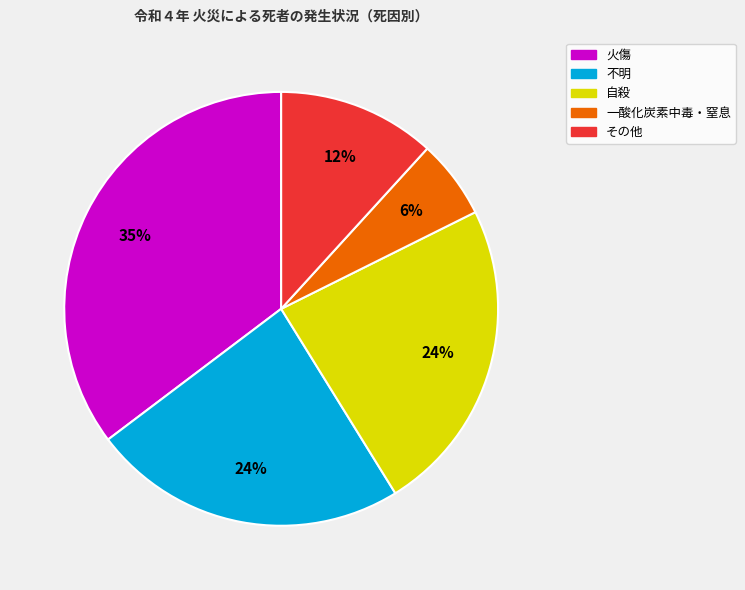

Count the number of slices in the pie.

5